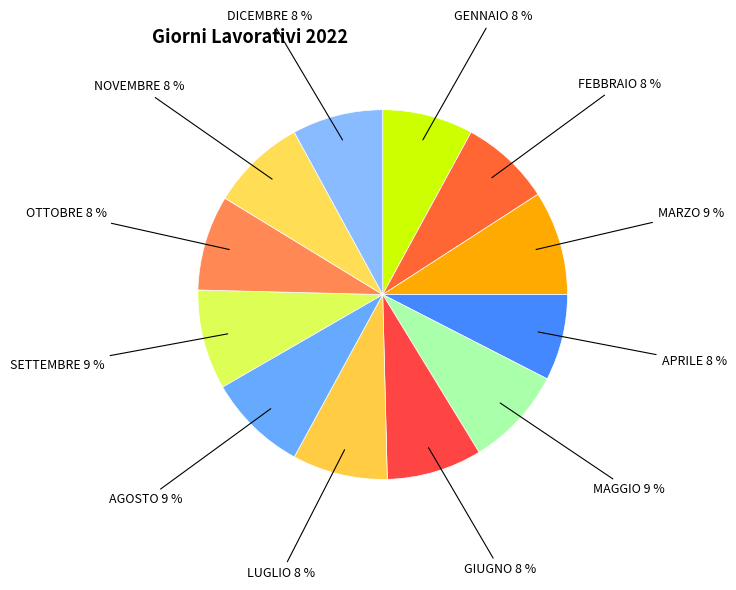

Rank the categories by value from highest to lowest.

MARZO, MAGGIO, AGOSTO, SETTEMBRE, GIUGNO, LUGLIO, OTTOBRE, NOVEMBRE, GENNAIO, FEBBRAIO, DICEMBRE, APRILE